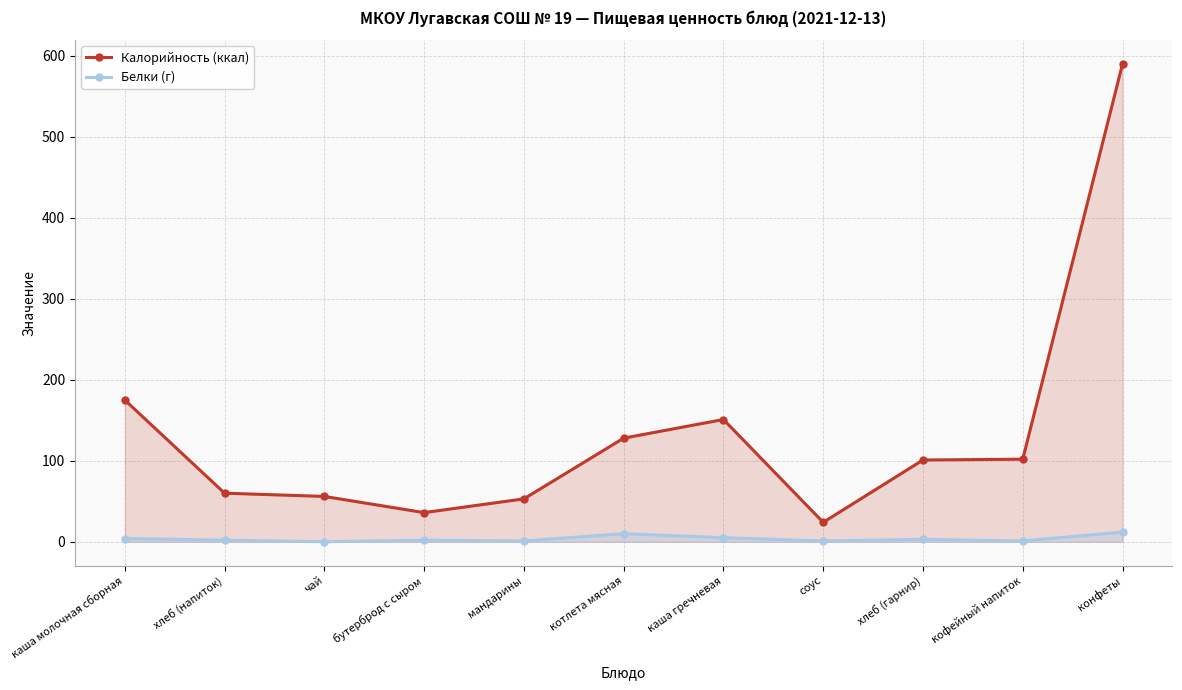

How many data points in Калорийность (ккал) are less than 101?

5